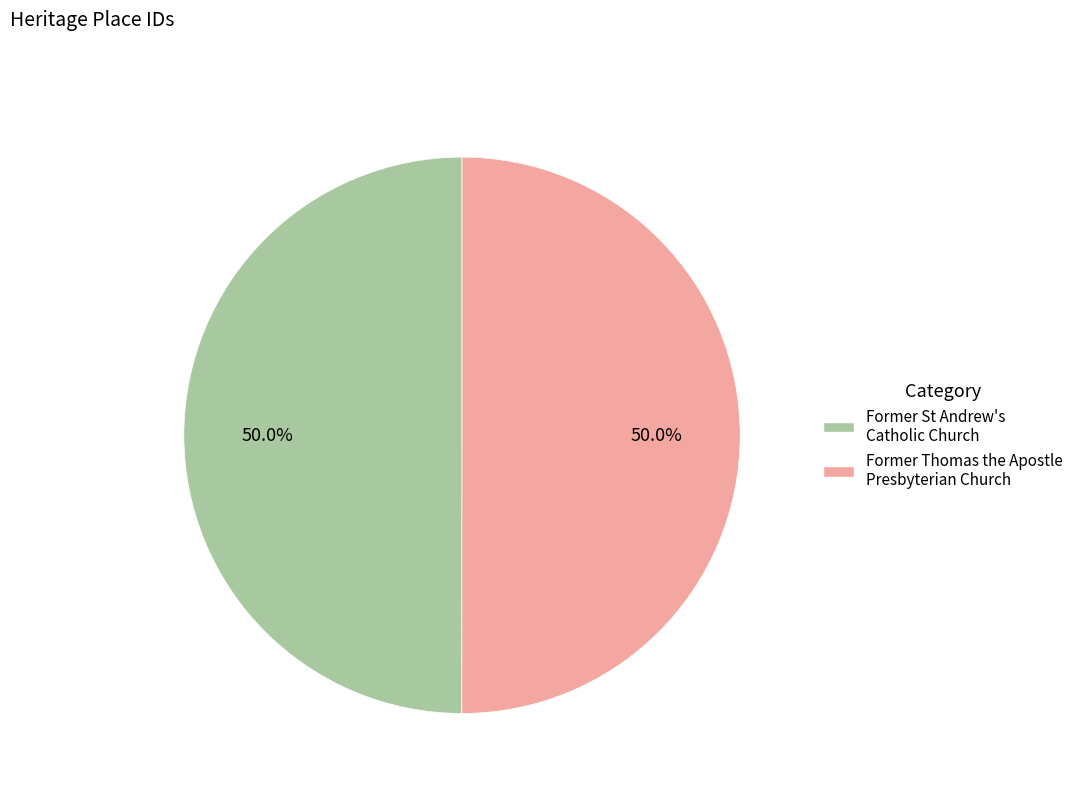

How much of the chart is everything except Former Thomas the Apostle Presbyterian Church?

50.0%